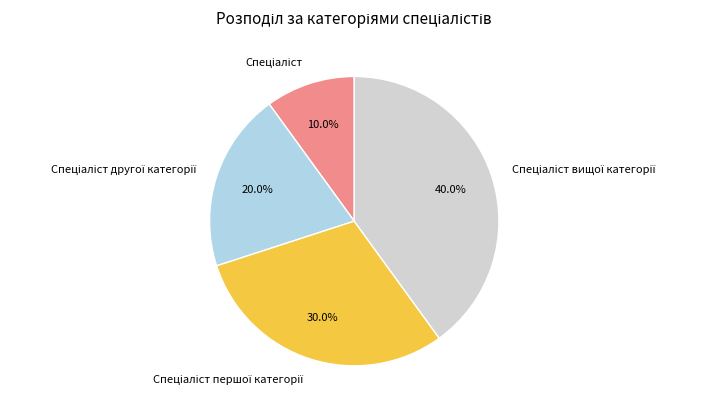

How many segments does this pie chart have?

4